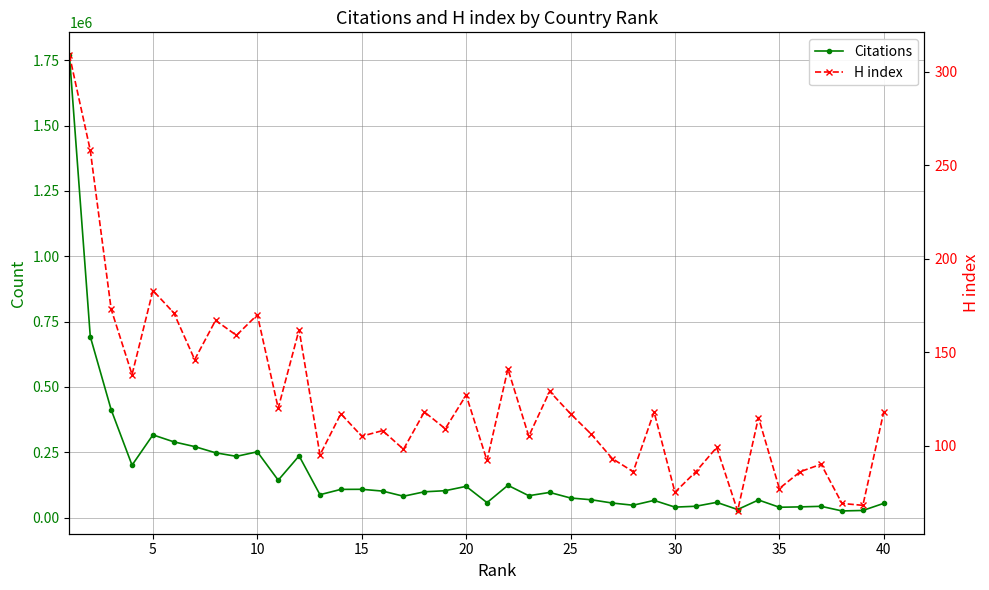

Is this an area chart (filled region under the line)?

No